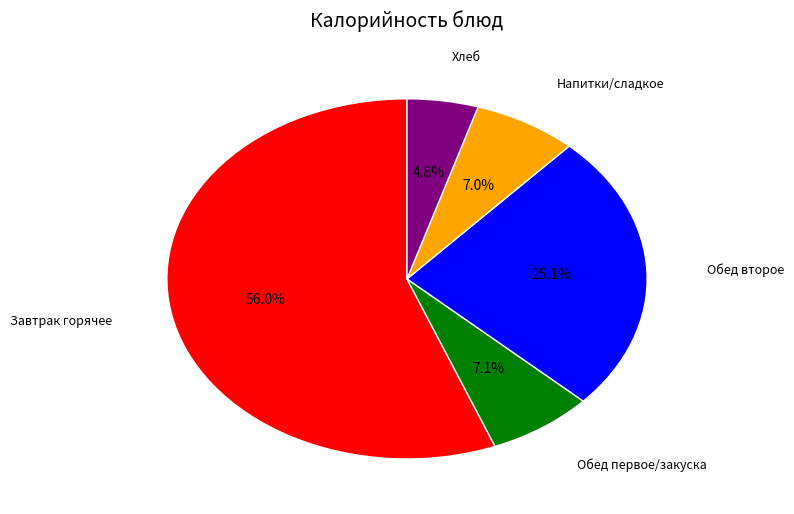

What is the ratio of the value at Напитки/сладкое to the value at Хлеб?

1.5